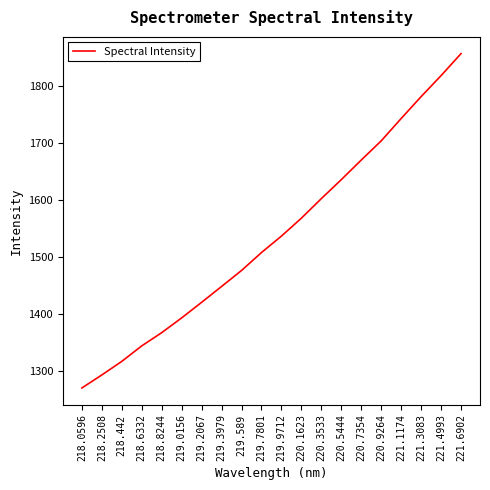

What is the maximum value shown in the chart?

1855.8